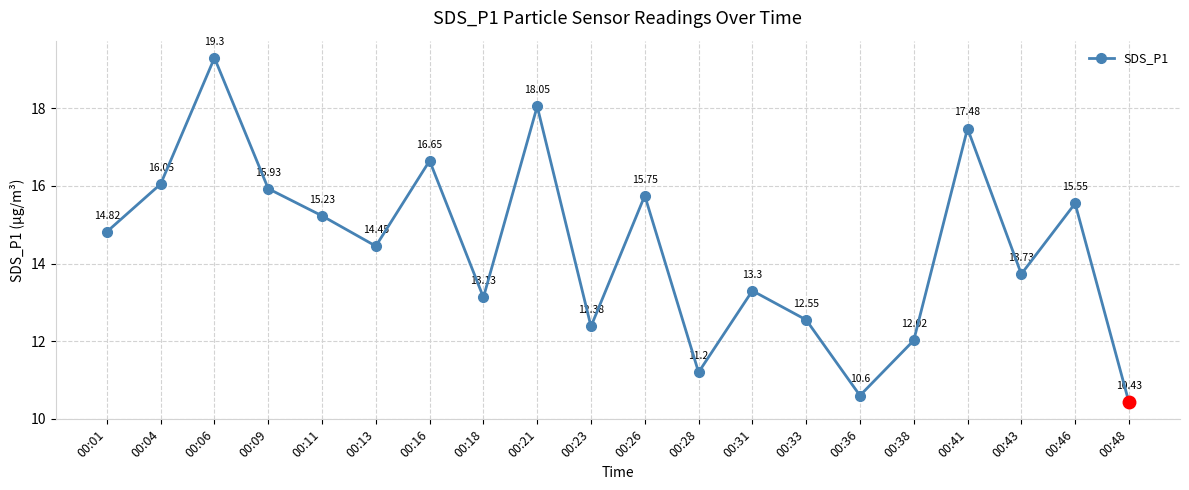

True or false: the data shows 18.0 at 00:43.

False